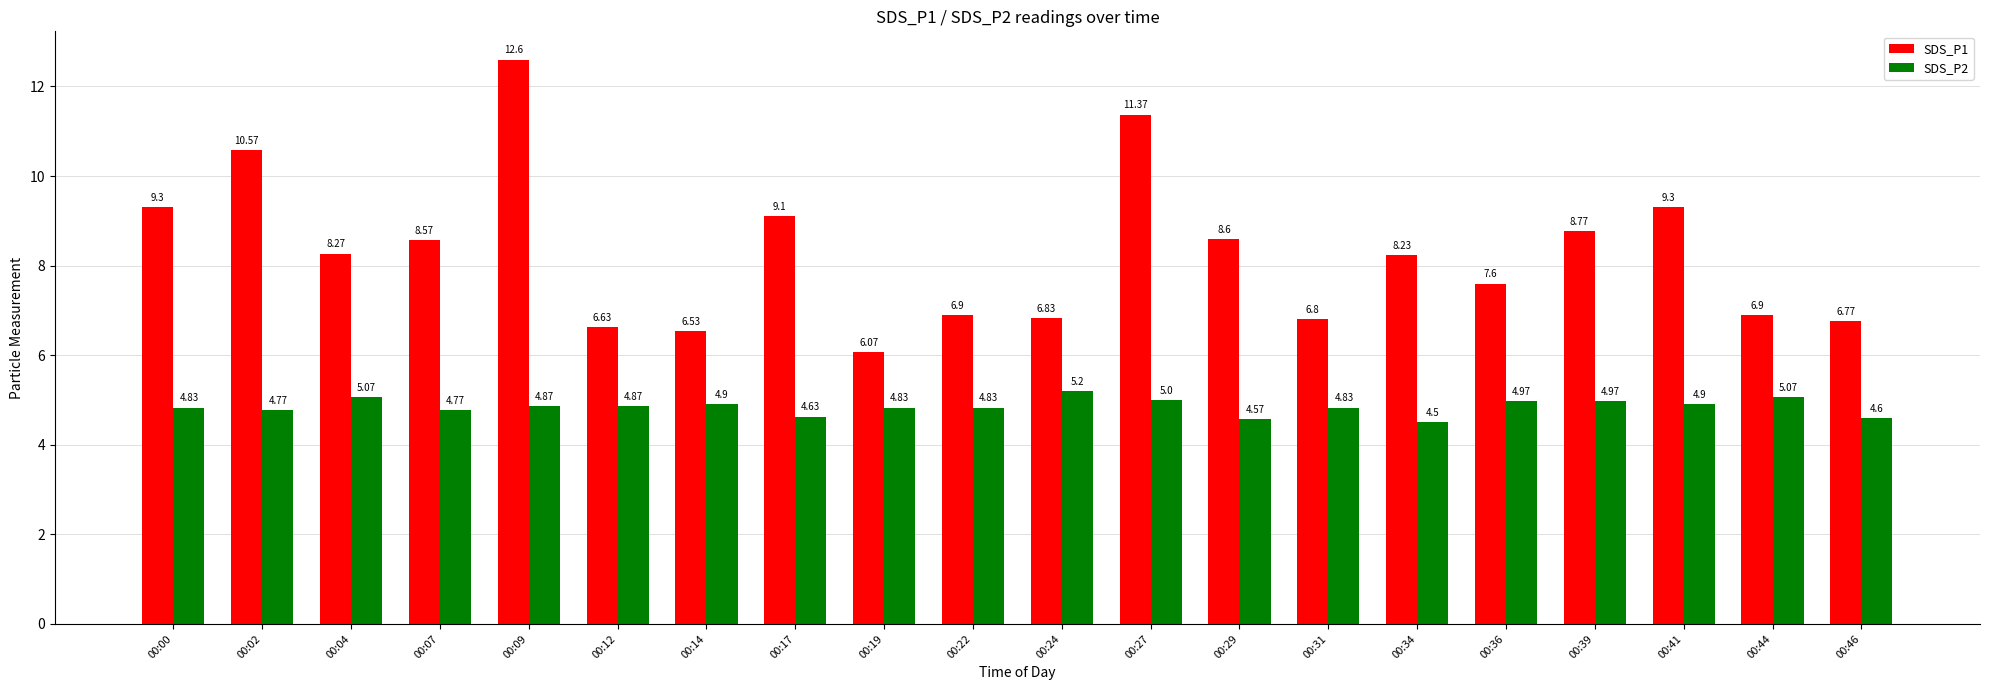

How many series are shown in this chart?

2